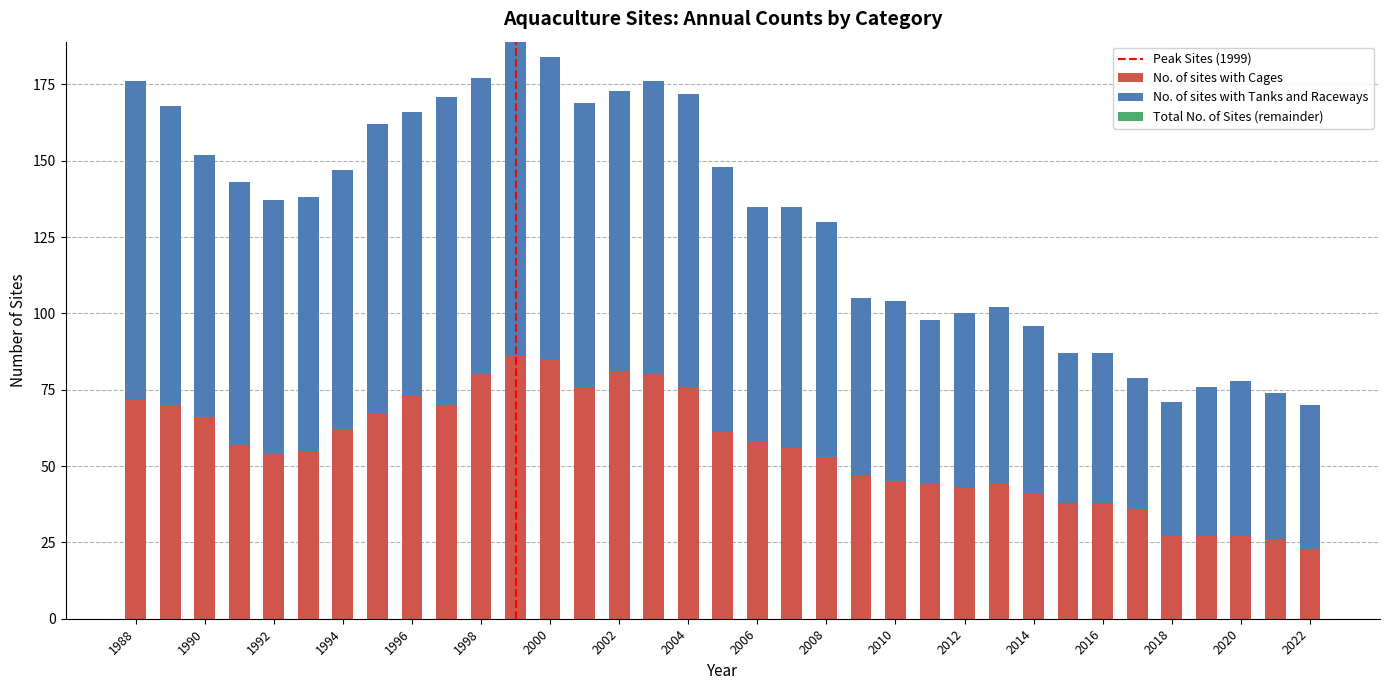

What is the lowest value of the No. of sites with Cages series?

23